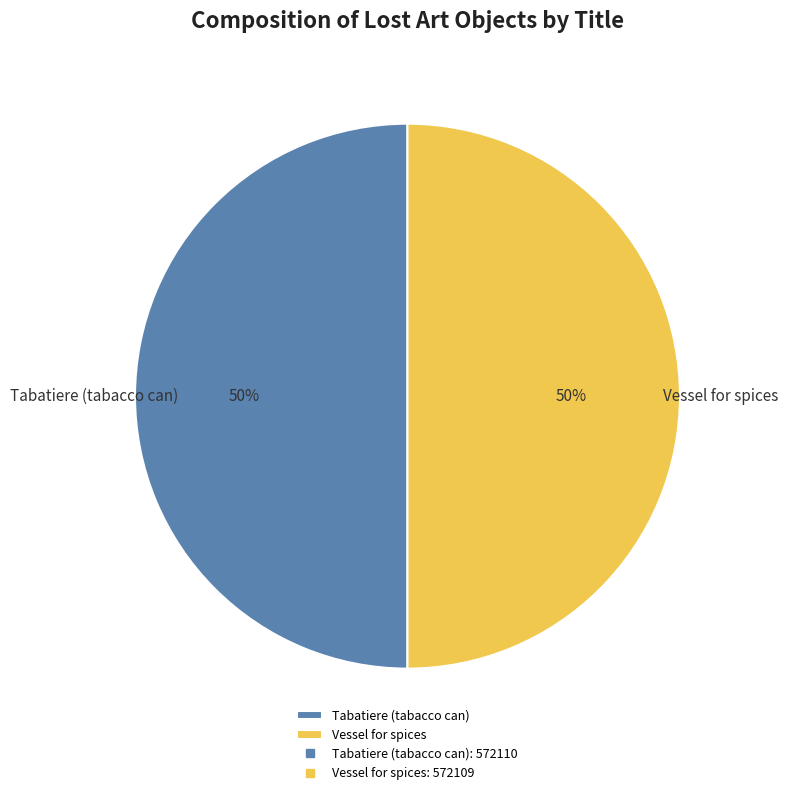

Is it true that Tabatiere (tabacco can) is 50% of the pie?

True